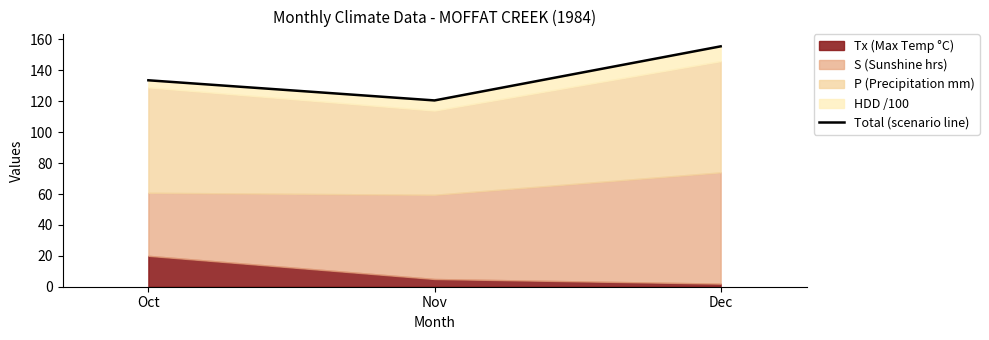

True or false: the data shows 54.5 at Dec.

False